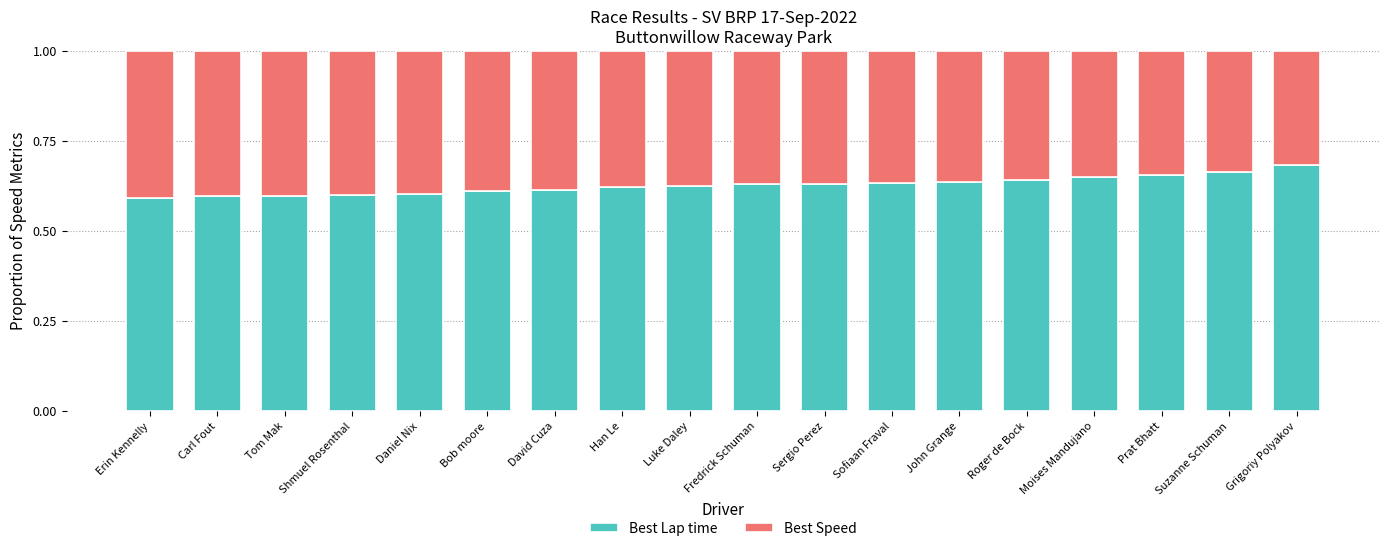

The value of Best Lap time at Bob moore is 0.4. True or false?

False